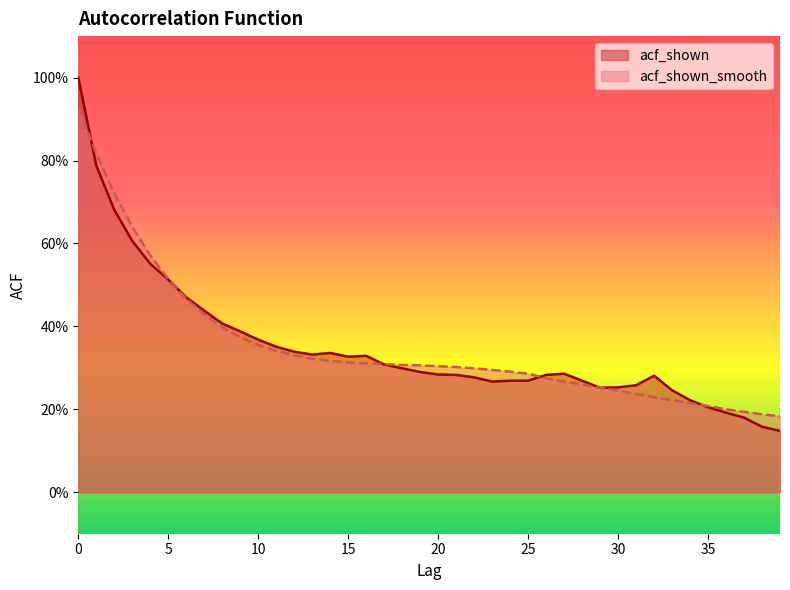

The value of acf_shown_smooth at 14 is 0.2. True or false?

False